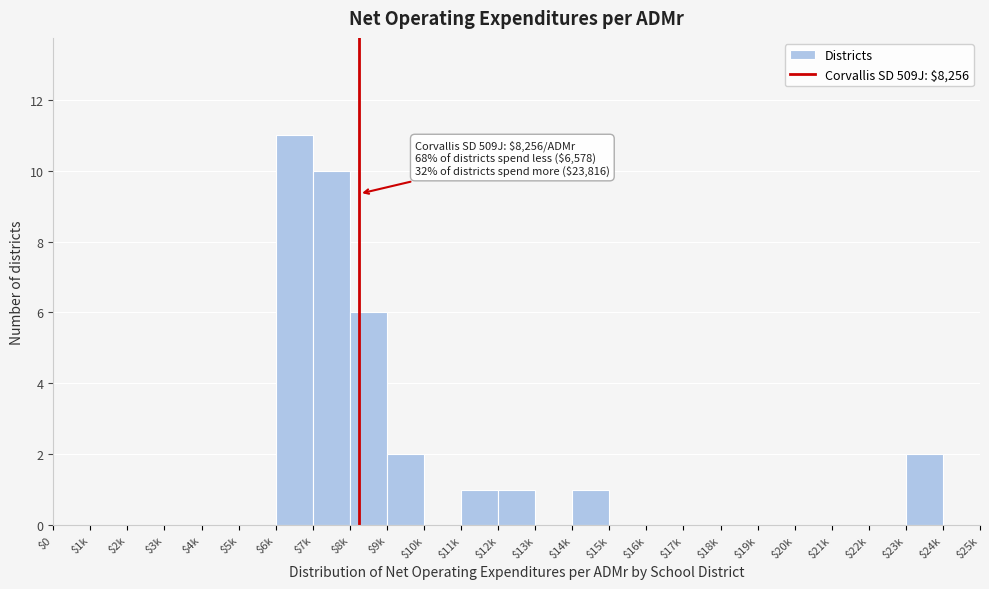

Where is the data nearest to the value 5?

$8k